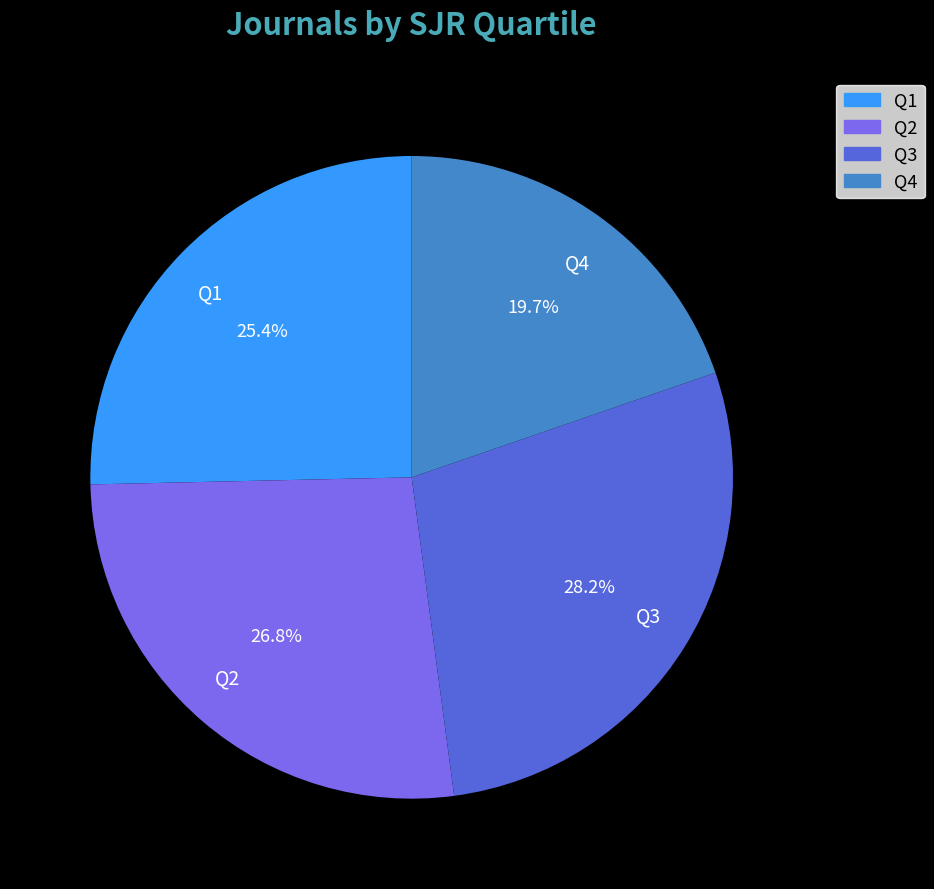

What is the ratio of the value at Q1 to the value at Q3?

0.9